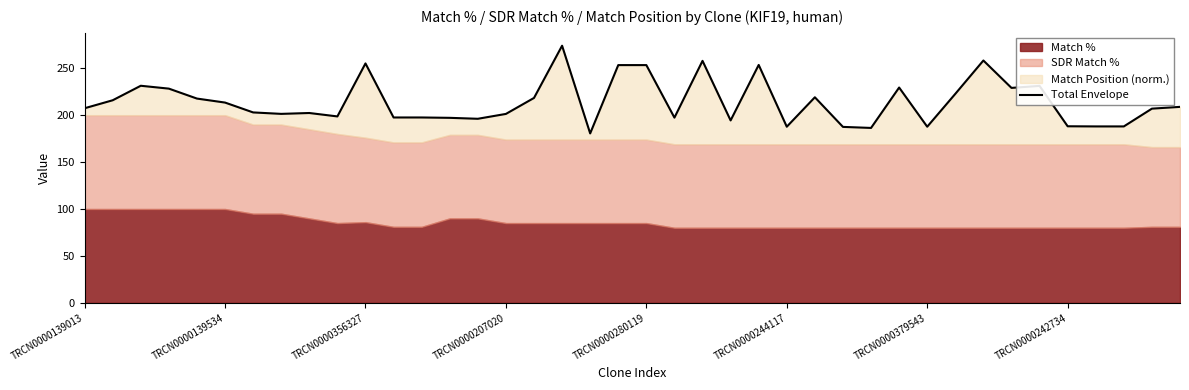

At which label does the data first exceed 207?

TRCN0000139013